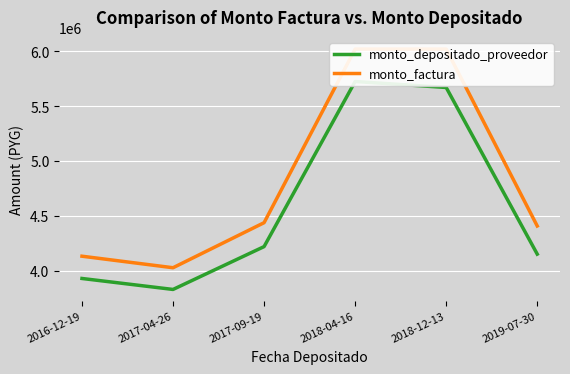

Which has a higher value, 2019-07-30 or 2018-12-13?

2018-12-13